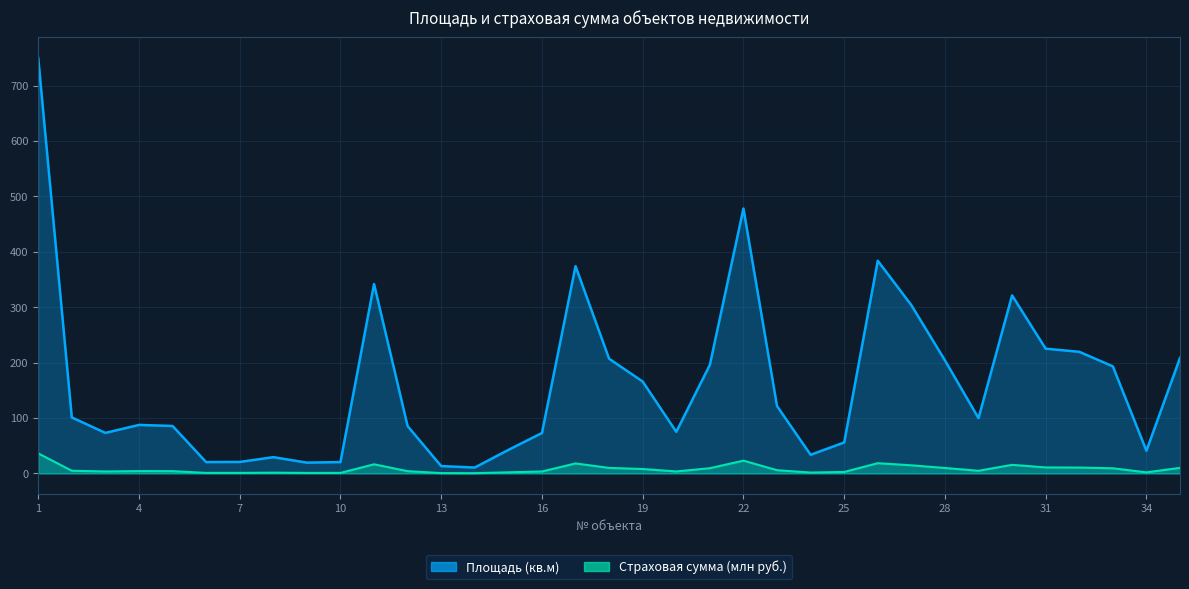

What is the difference between the Площадь (кв.м) values at 4 and 29?

12.2